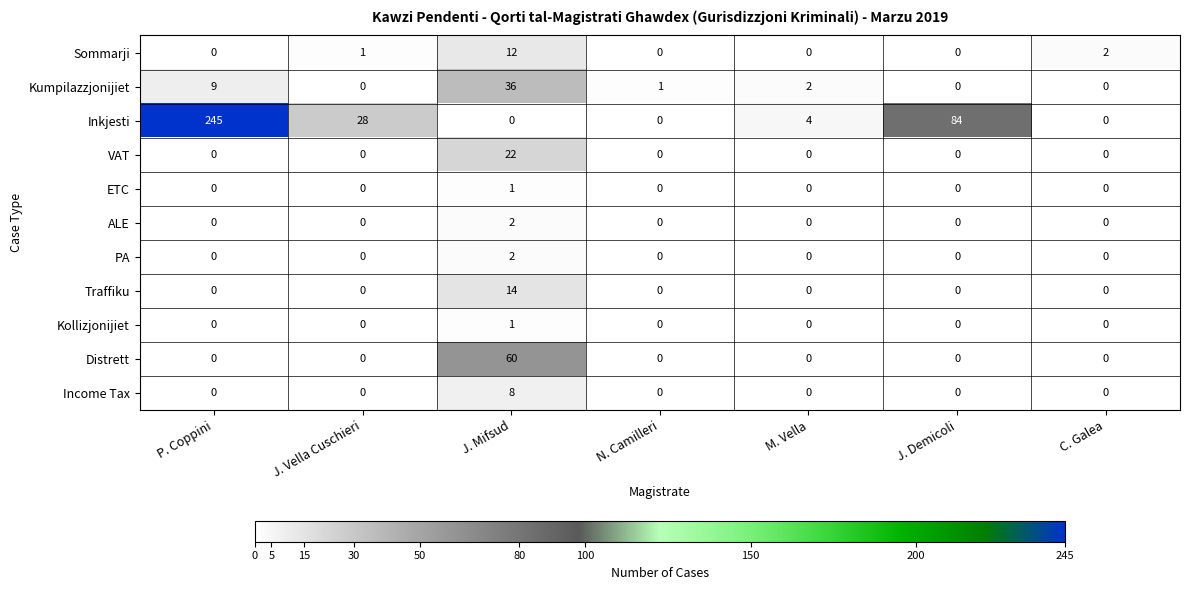

The Traffiku series shows 0 at M. Vella. True or false?

True